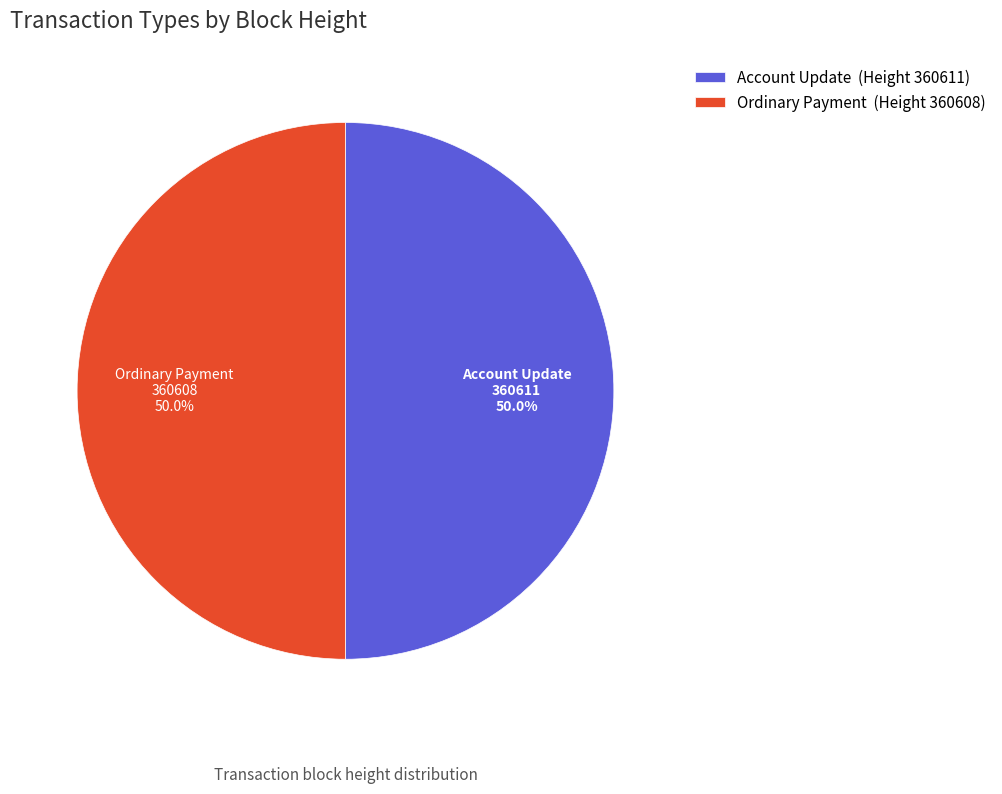

Count the number of slices in the pie.

2